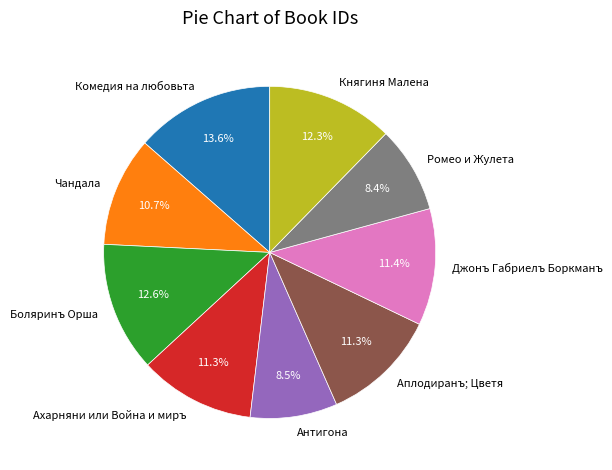

What percentage do Княгиня Малена and Джонъ Габриелъ Боркманъ together represent?

23.7%